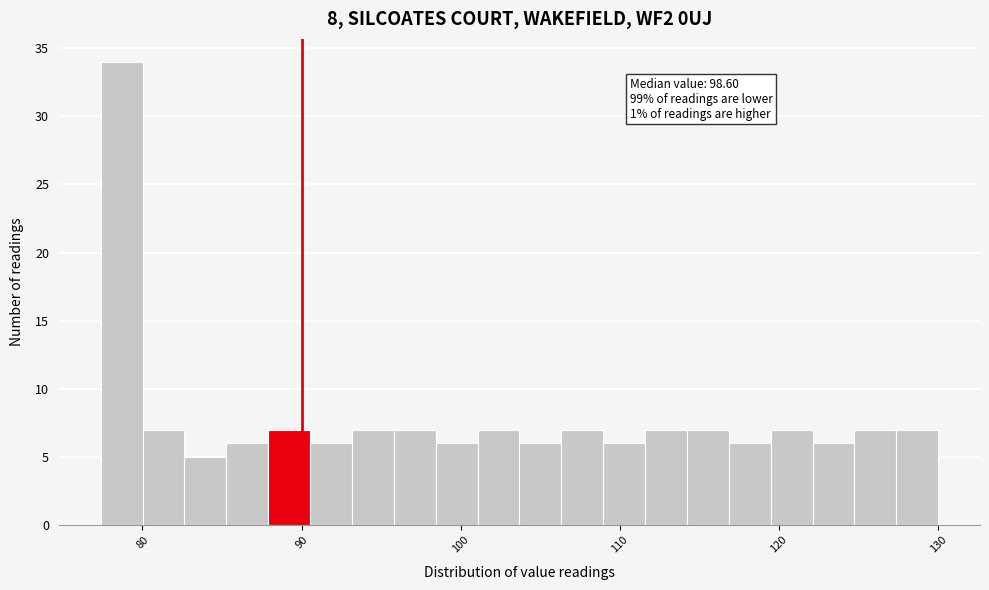

Read against the x-axis, roughly where is the centre of the tallest bar?

79